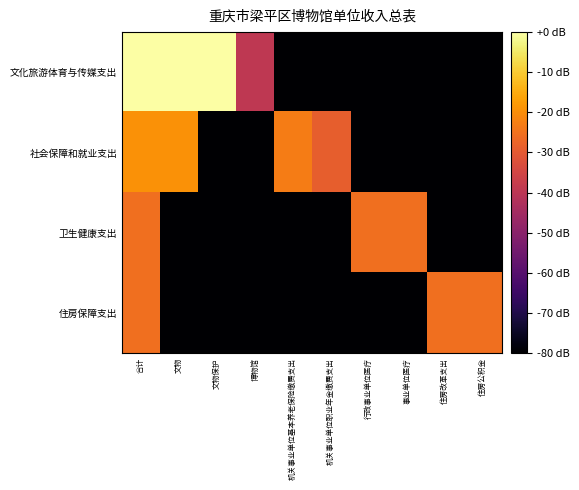

At which category is the sum across all series the highest?

合计